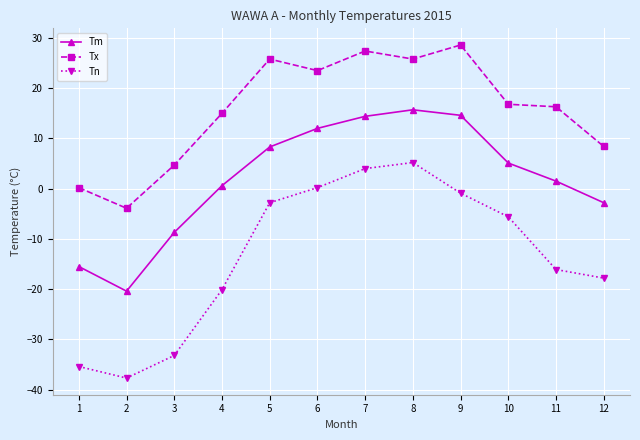

What is the spread (max minus min) of values at 2?

33.8